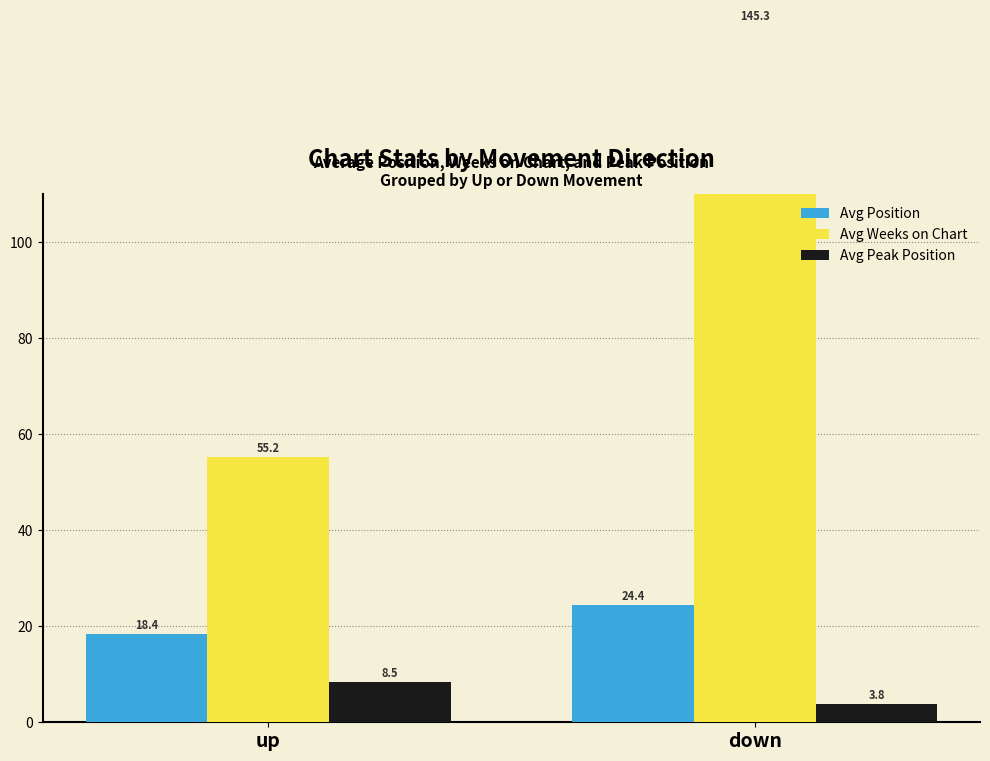

How many categories are shown in the chart?

2